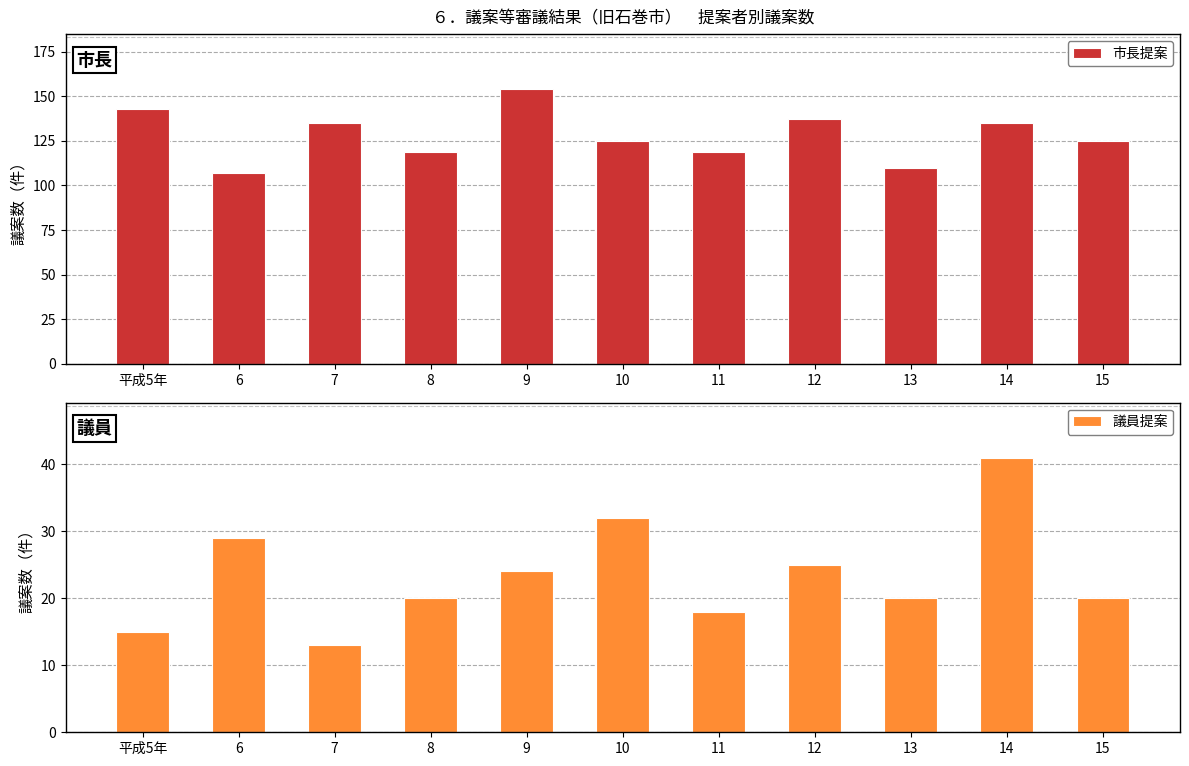

At which label is 市長提案 closest to 130?

7